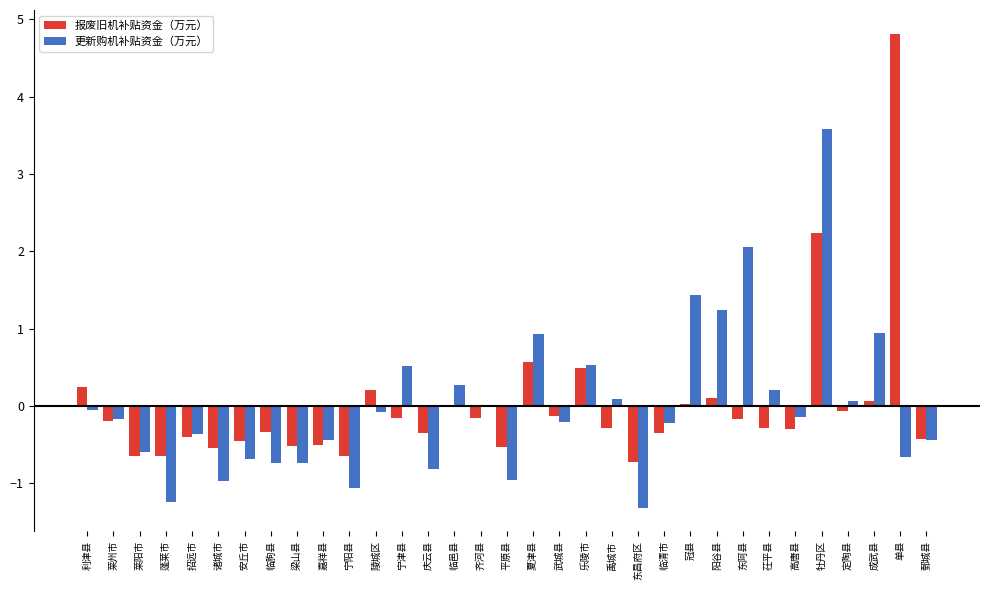

Where is 报废旧机补贴资金（万元） nearest to the value 2?

牡丹区